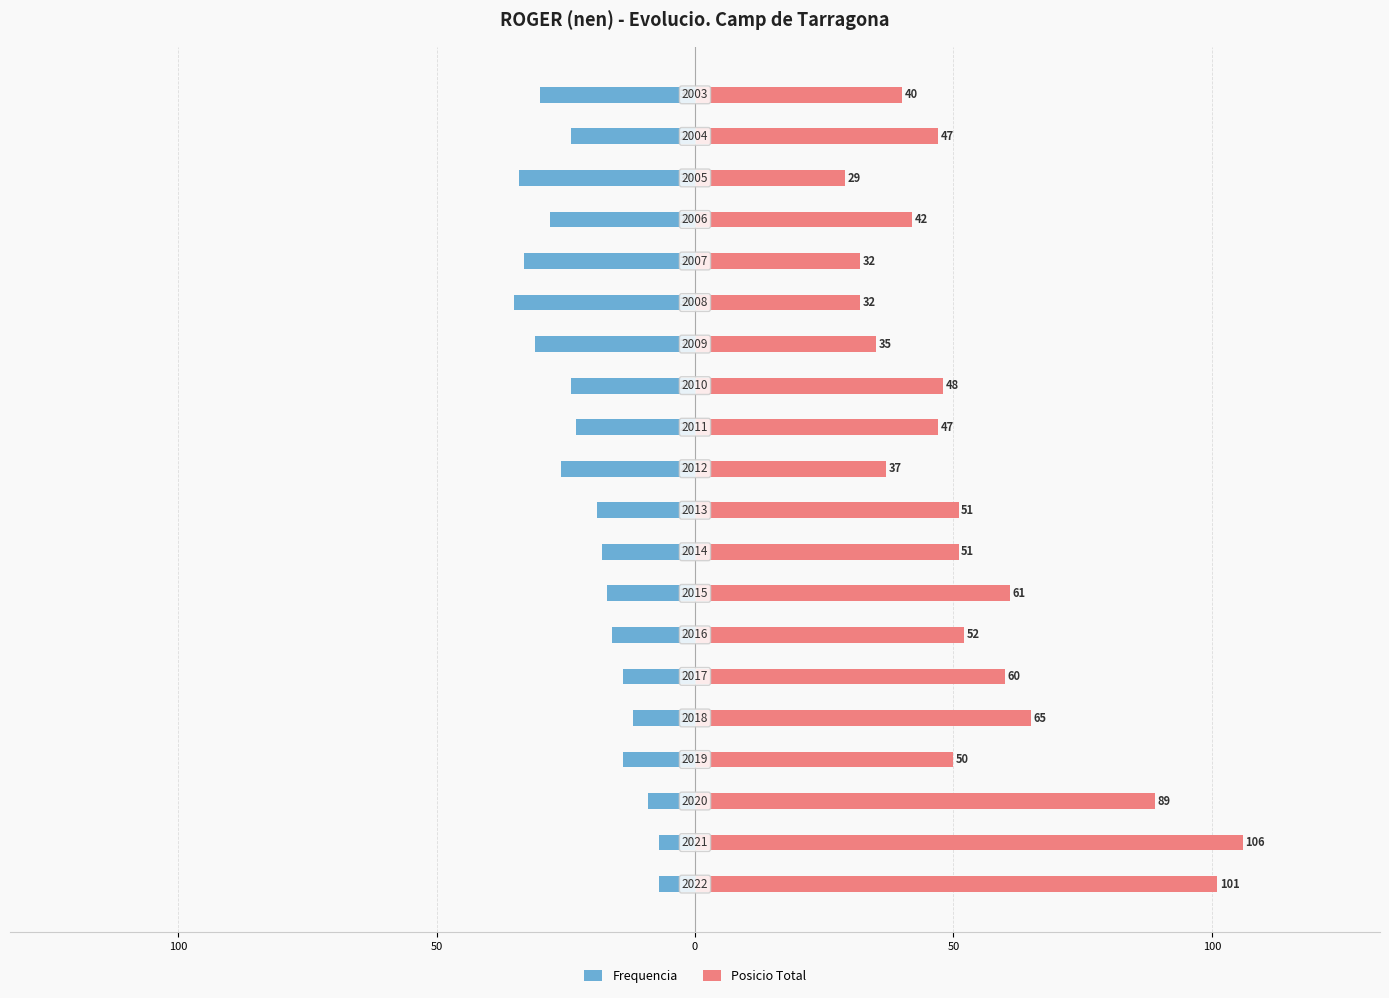

Which series changed the most between 100 and 7?

Frequencia